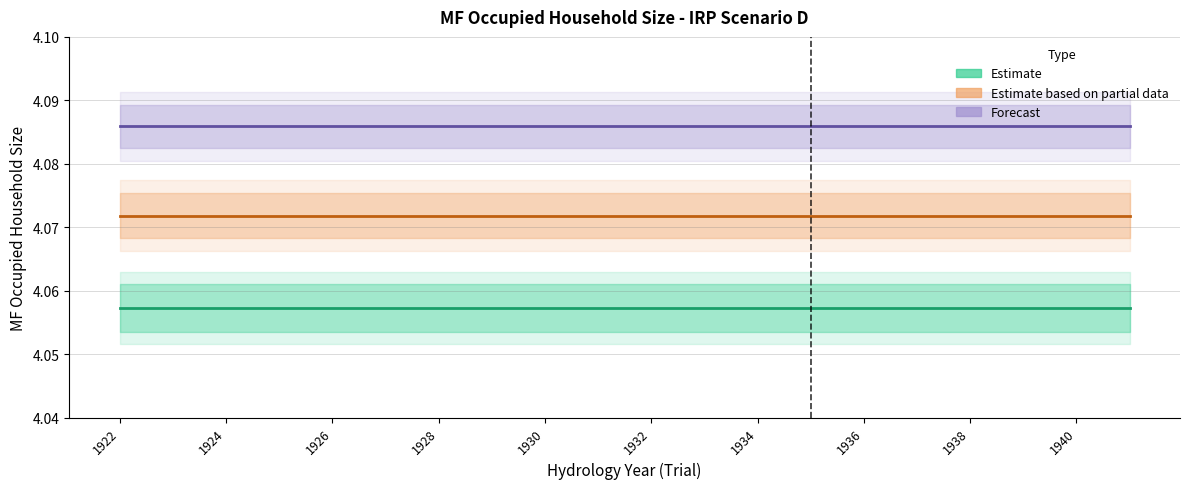

Is the value of Estimate at 11 greater than the value of Forecast at 16?

No